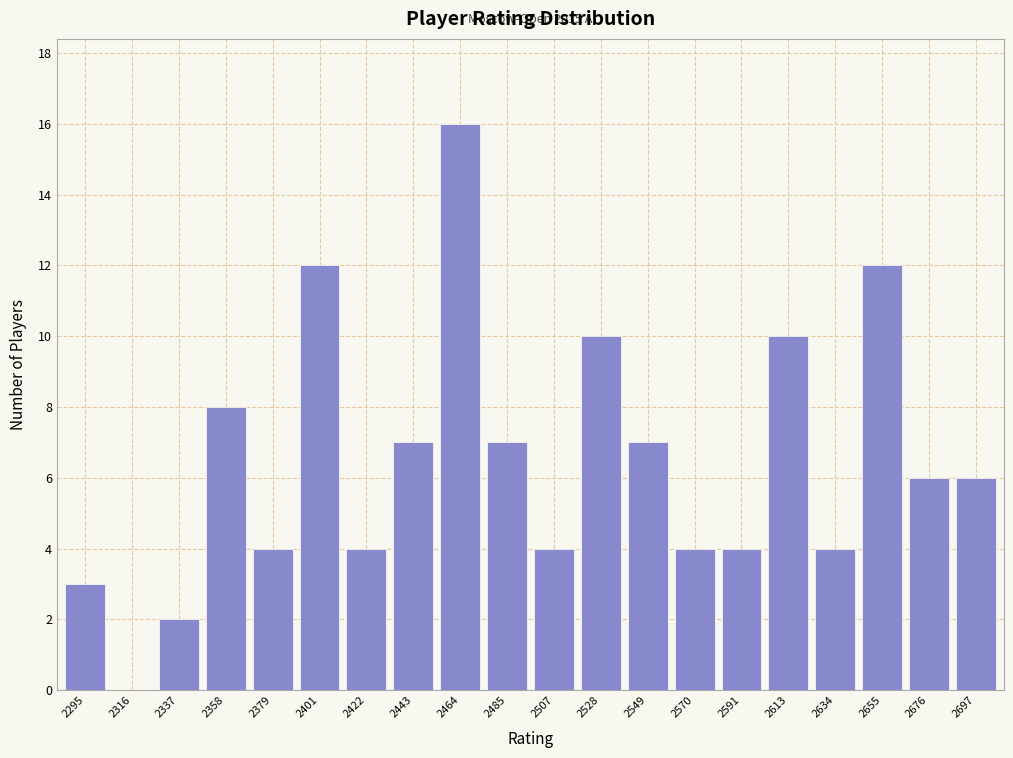

Reading left to right, transcribe all the data shown in this chart.

2295=3	2316=0	2337=2	2358=8	2379=4	2401=12	2422=4	2443=7	2464=16	2485=7	2507=4	2528=10	2549=7	2570=4	2591=4	2613=10	2634=4	2655=12	2676=6	2697=6